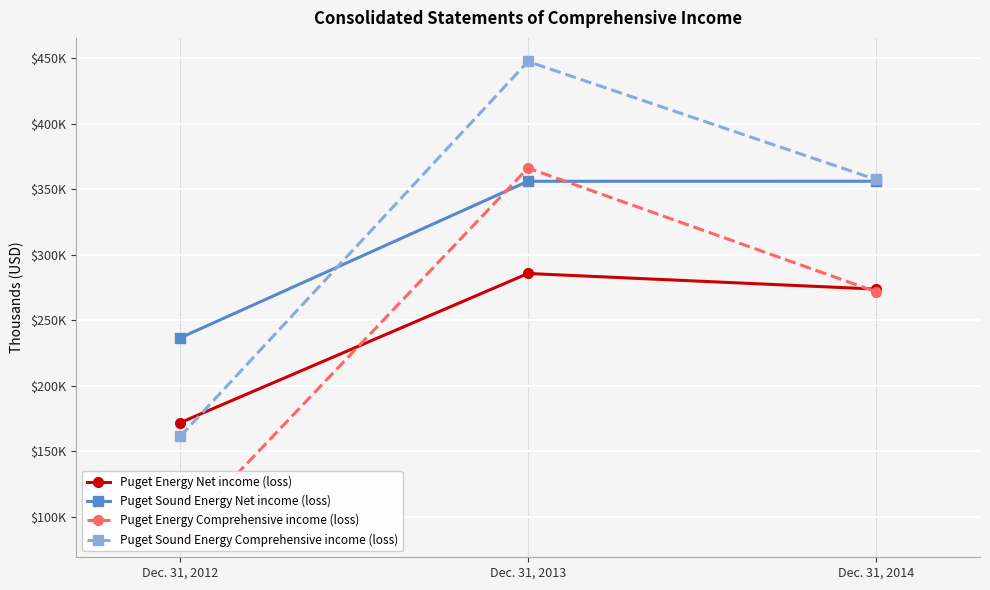

Rank the series at Dec. 31, 2013 from highest to lowest value.

Puget Sound Energy Comprehensive income (loss), Puget Energy Comprehensive income (loss), Puget Sound Energy Net income (loss), Puget Energy Net income (loss)